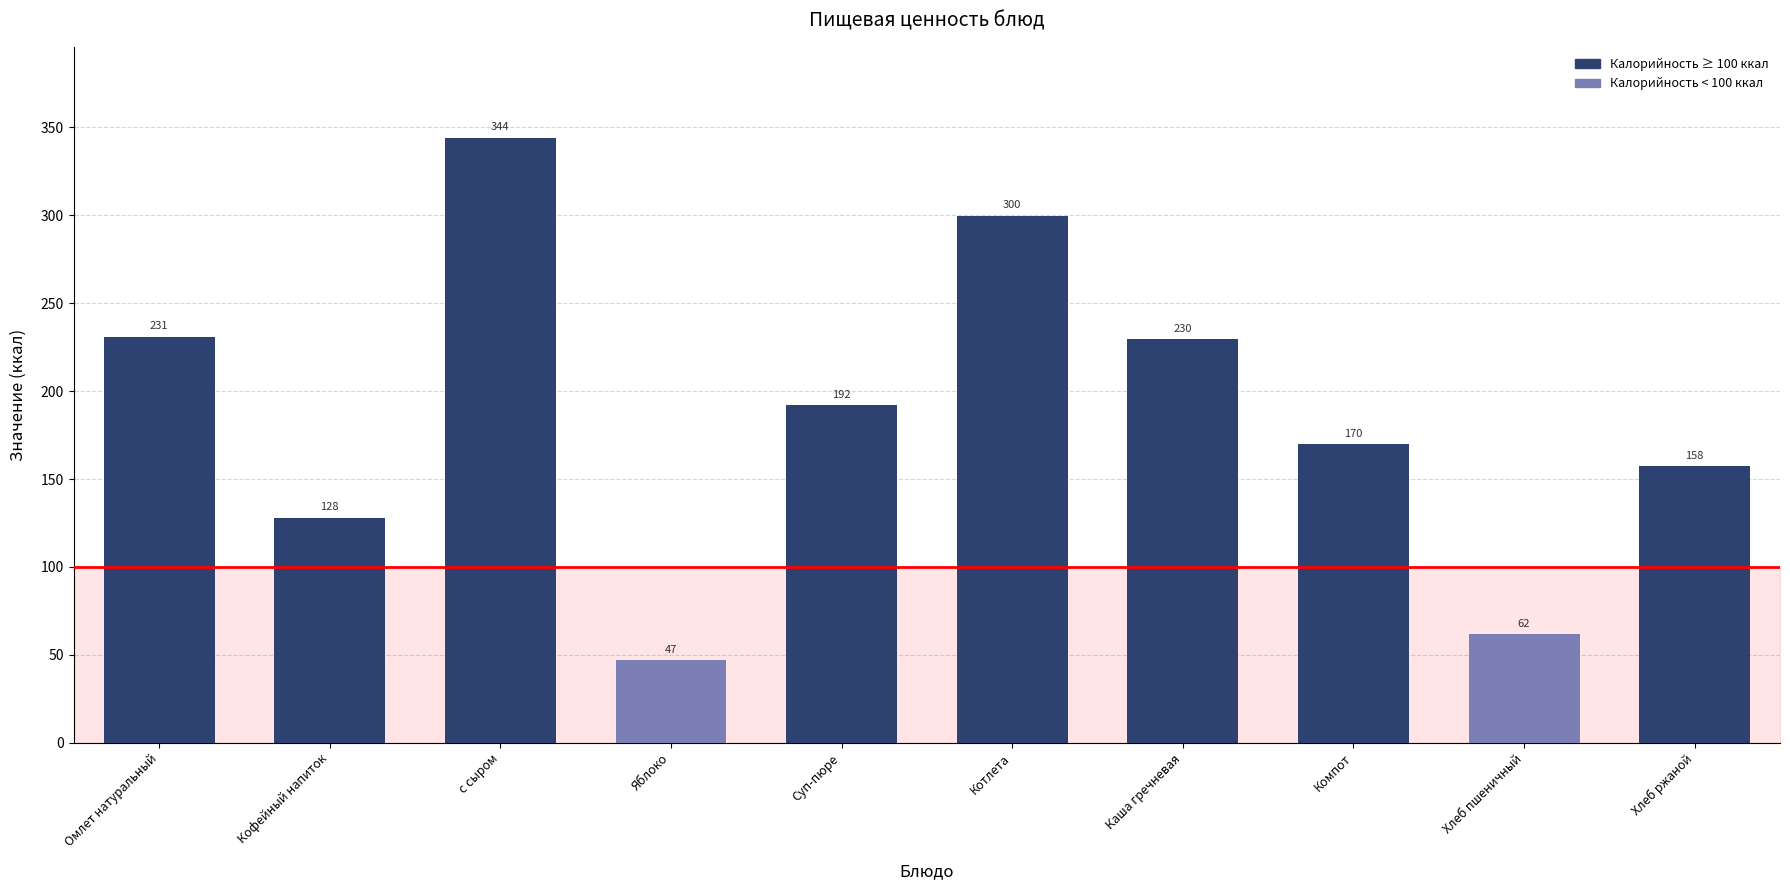

What is the approximate value at Компот?

170.0